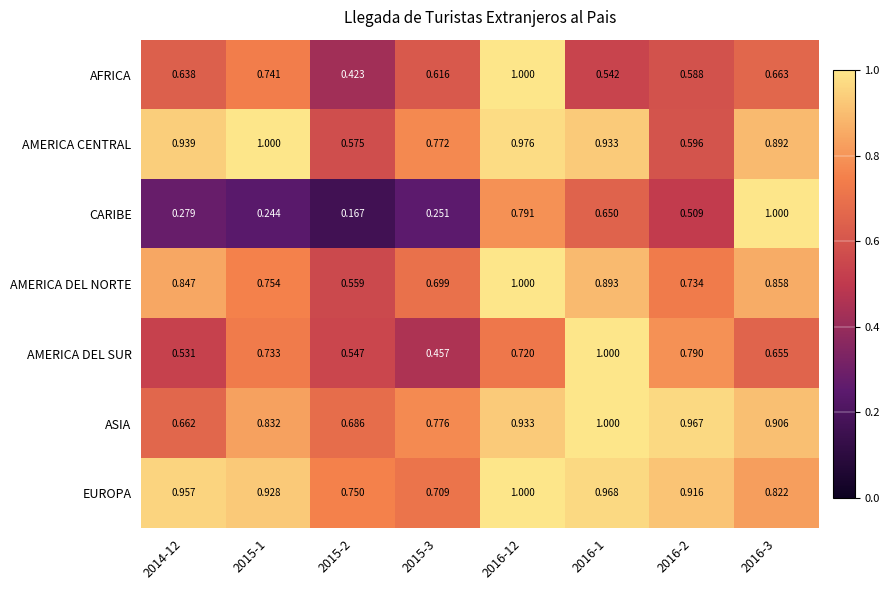

What is the total value across all series at 2016-1?

6.0